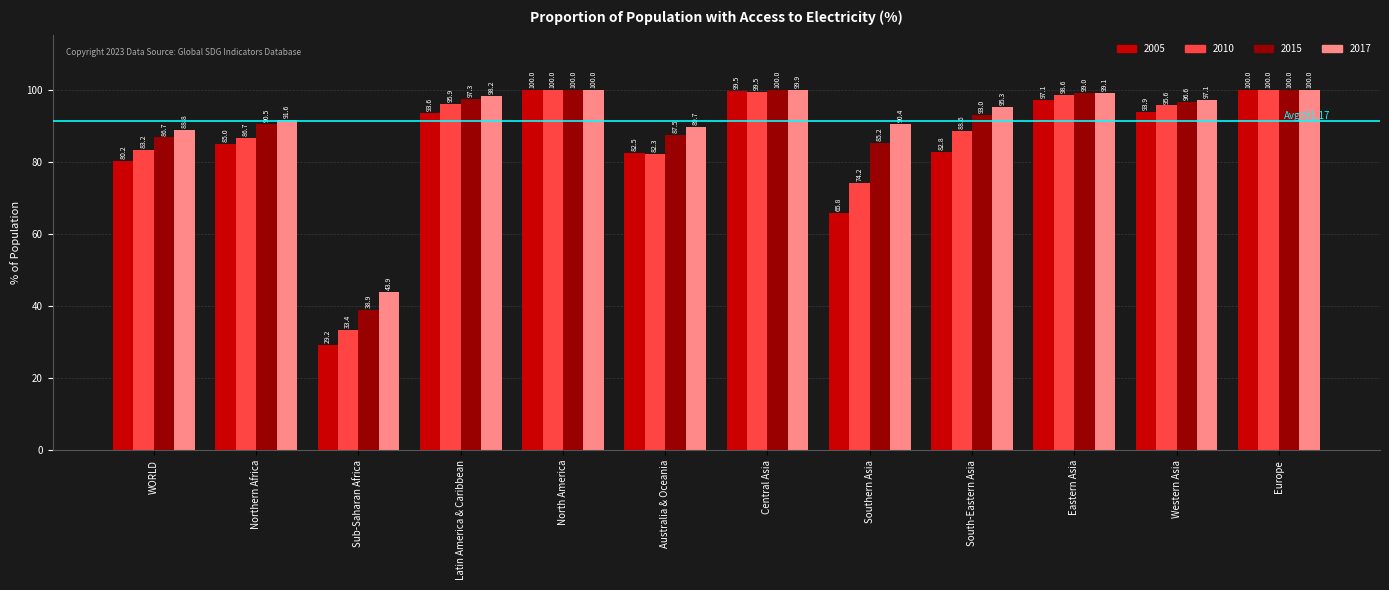

Which series has the largest range (max minus min)?

2005